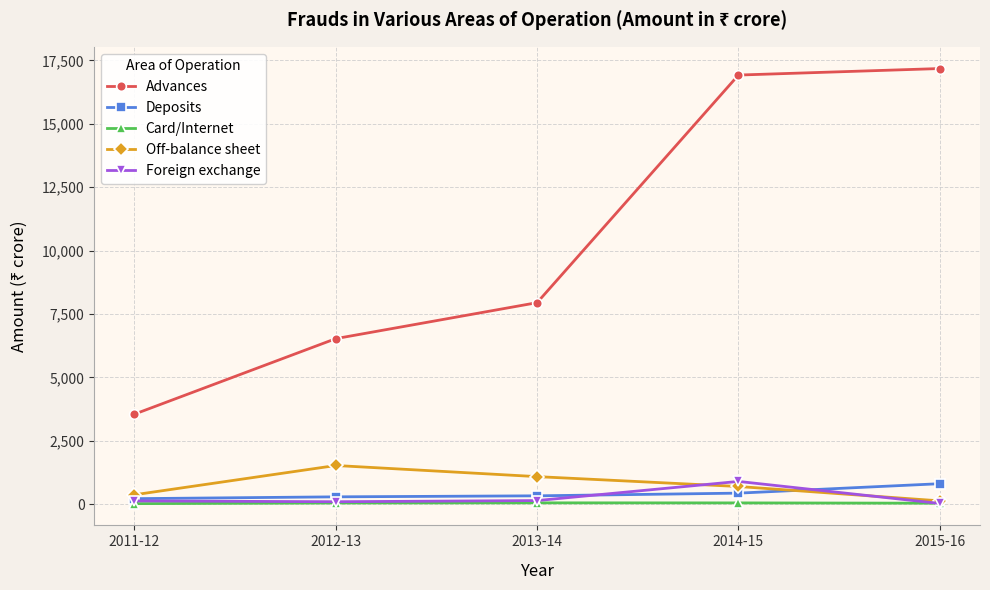

What are all the series names shown in the legend?

Advances, Deposits, Card/Internet, Off-balance sheet, Foreign exchange